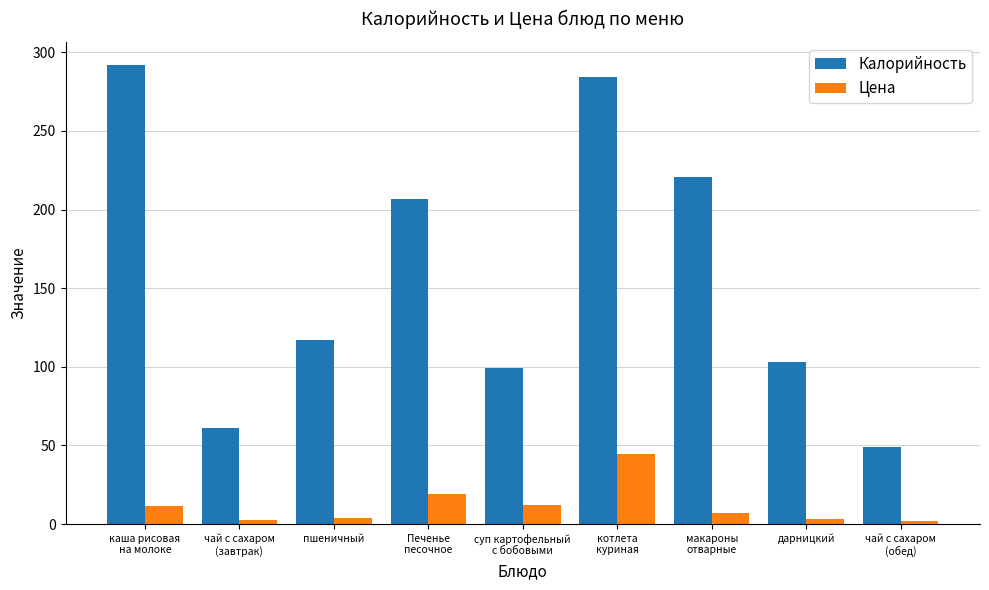

What is the total value across all series at котлета
куриная?

328.8